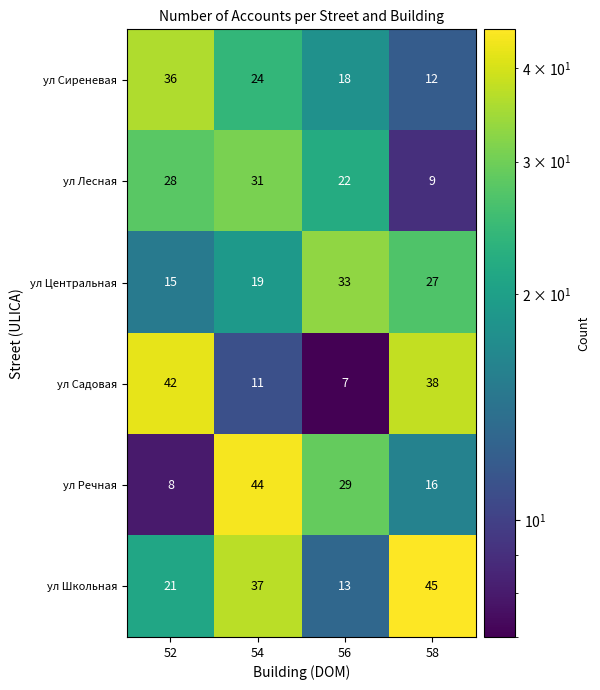

Reading right to left, list all the values displayed in this chart.

ул Сиреневая: 12	18	24	36
ул Лесная: 9	22	31	28
ул Центральная: 27	33	19	15
ул Садовая: 38	7	11	42
ул Речная: 16	29	44	8
ул Школьная: 45	13	37	21